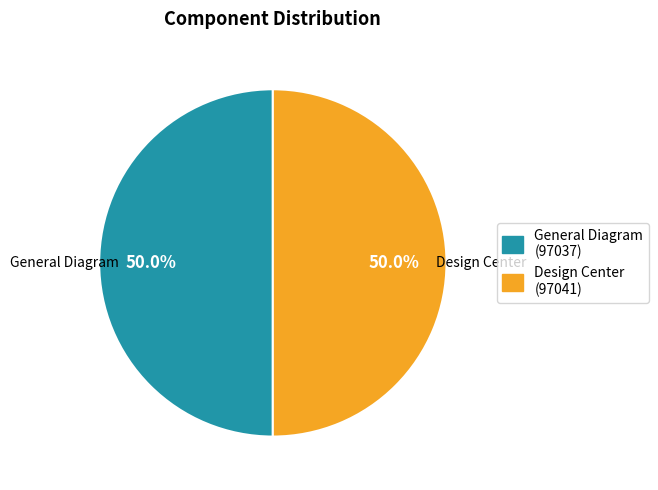

What percentage is the Design Center slice, to the nearest percent?

50%